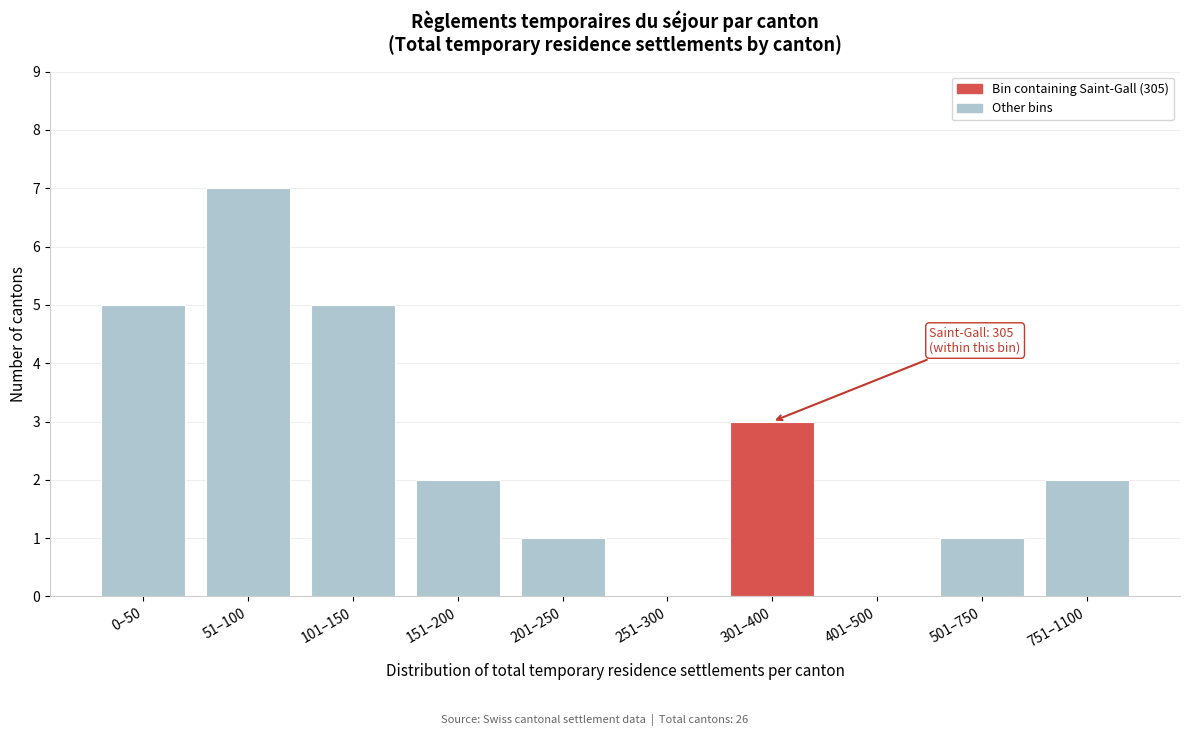

Reading left to right, transcribe all the data shown in this chart.

0–50=5	51–100=7	101–150=5	151–200=2	201–250=1	251–300=0	301–400=3	401–500=0	501–750=1	751–1100=2